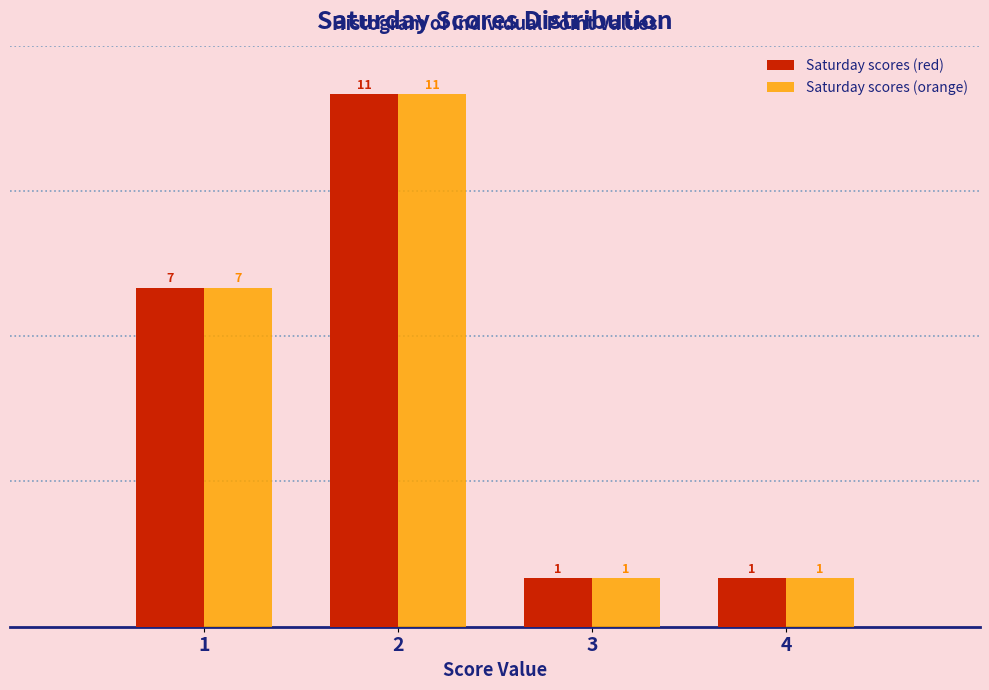

Reading left to right, list every range on the x-axis with the height of the bar of each series over it.

0.5 to 1.5: Saturday scores (red)=7	Saturday scores (orange)=7
1.5 to 2.5: Saturday scores (red)=11	Saturday scores (orange)=11
2.5 to 3.5: Saturday scores (red)=1	Saturday scores (orange)=1
3.5 to 4.5: Saturday scores (red)=1	Saturday scores (orange)=1